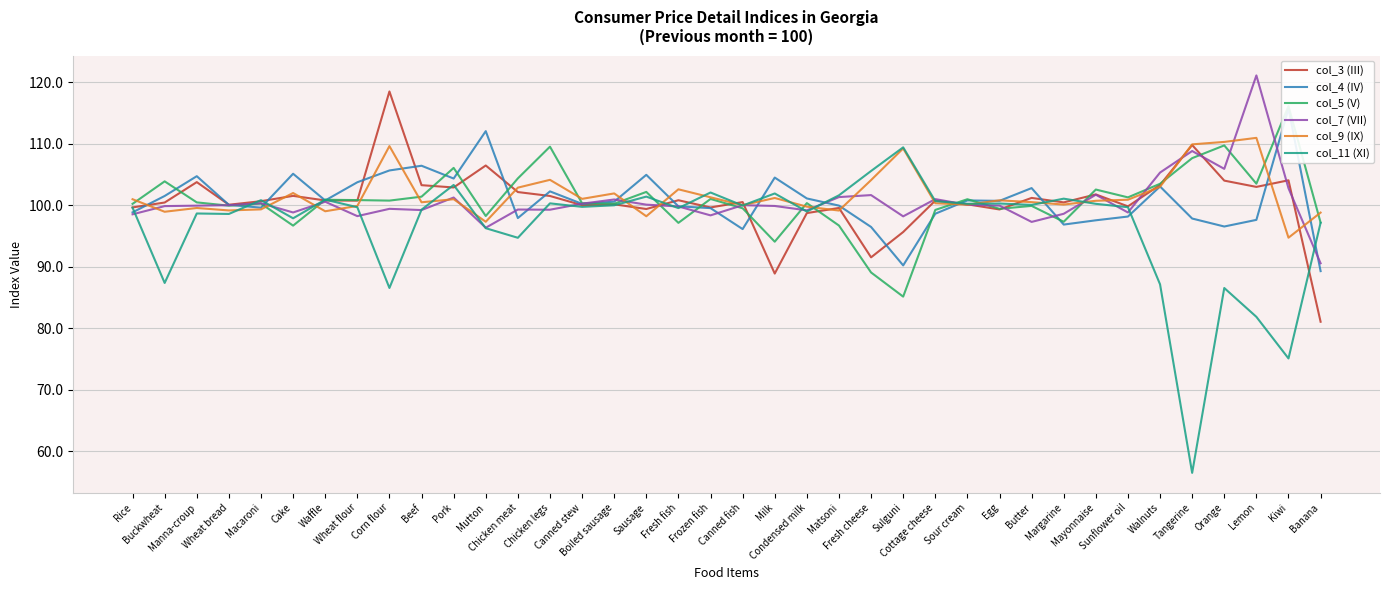

What is the total value across all series at Orange?

613.0